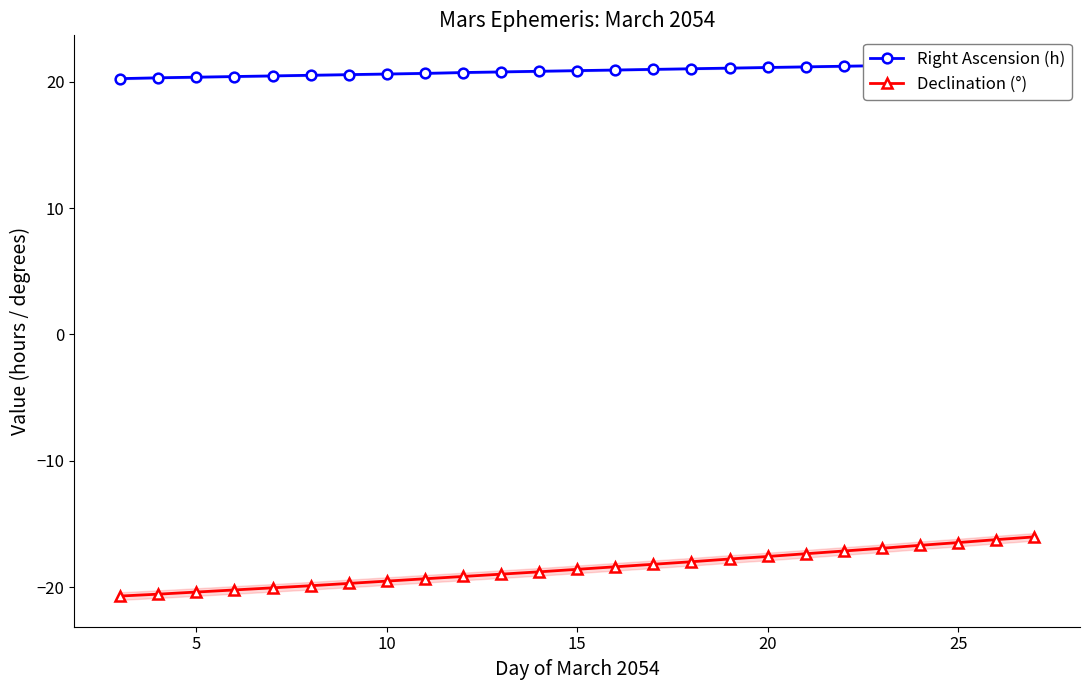

At how many categories does at least one series exceed -11?

25